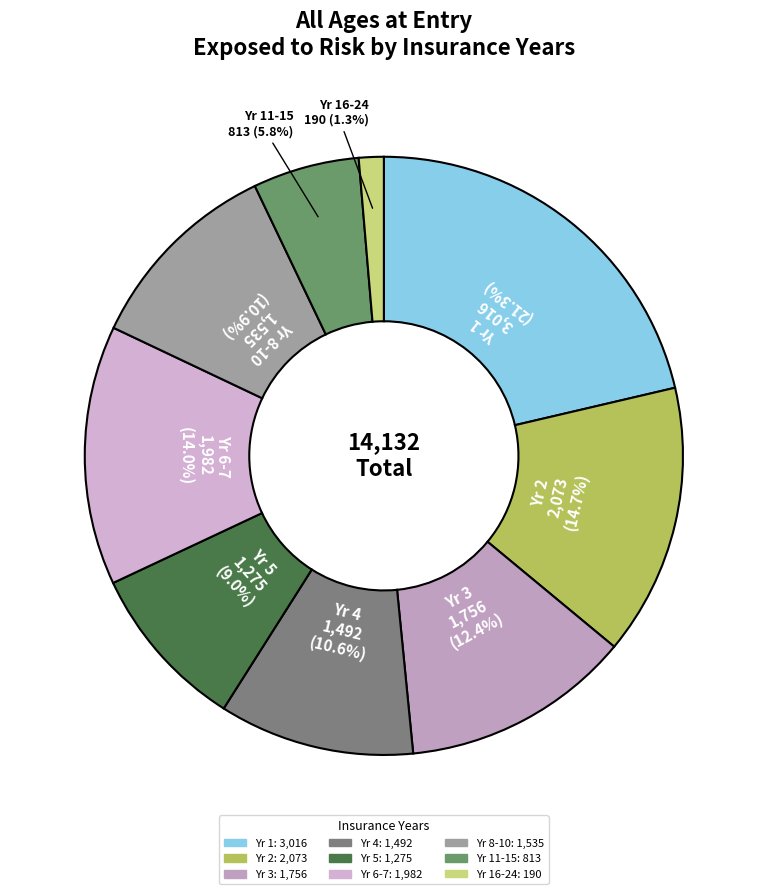

Rank the categories by value from lowest to highest.

16-24, 11-15, 5, 4, 8-10, 3, 6-7, 2, 1